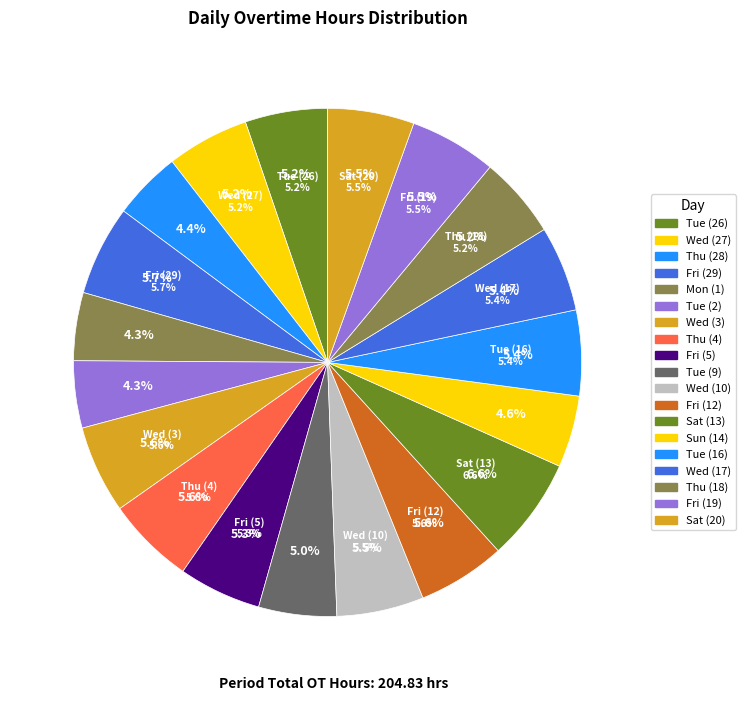

Between Wed (10) and Mon (1), which is larger?

Wed (10)